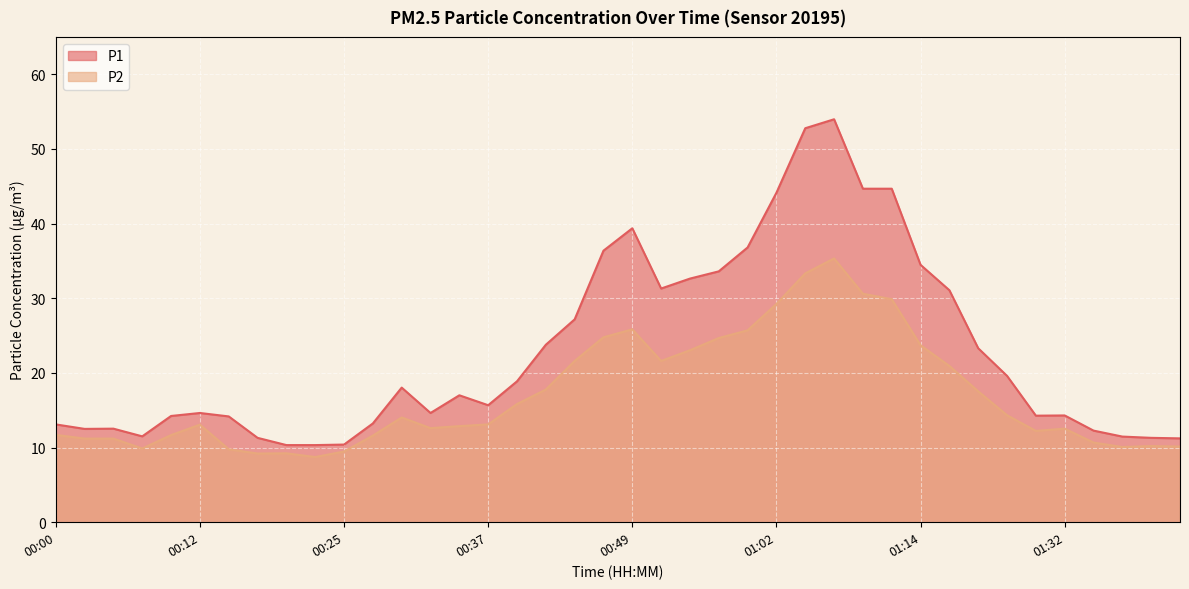

Rank the categories by P2 value from lowest to highest.

00:22, 00:17, 00:20, 00:25, 00:15, 00:07, 01:37, 01:42, 01:40, 01:35, 00:02, 00:05, 00:27, 00:10, 00:00, 01:30, 01:32, 00:32, 00:34, 00:12, 00:37, 00:29, 01:27, 00:39, 01:19, 00:42, 01:17, 00:44, 00:52, 00:54, 01:14, 00:57, 00:47, 00:59, 00:49, 01:02, 01:12, 01:09, 01:04, 01:07